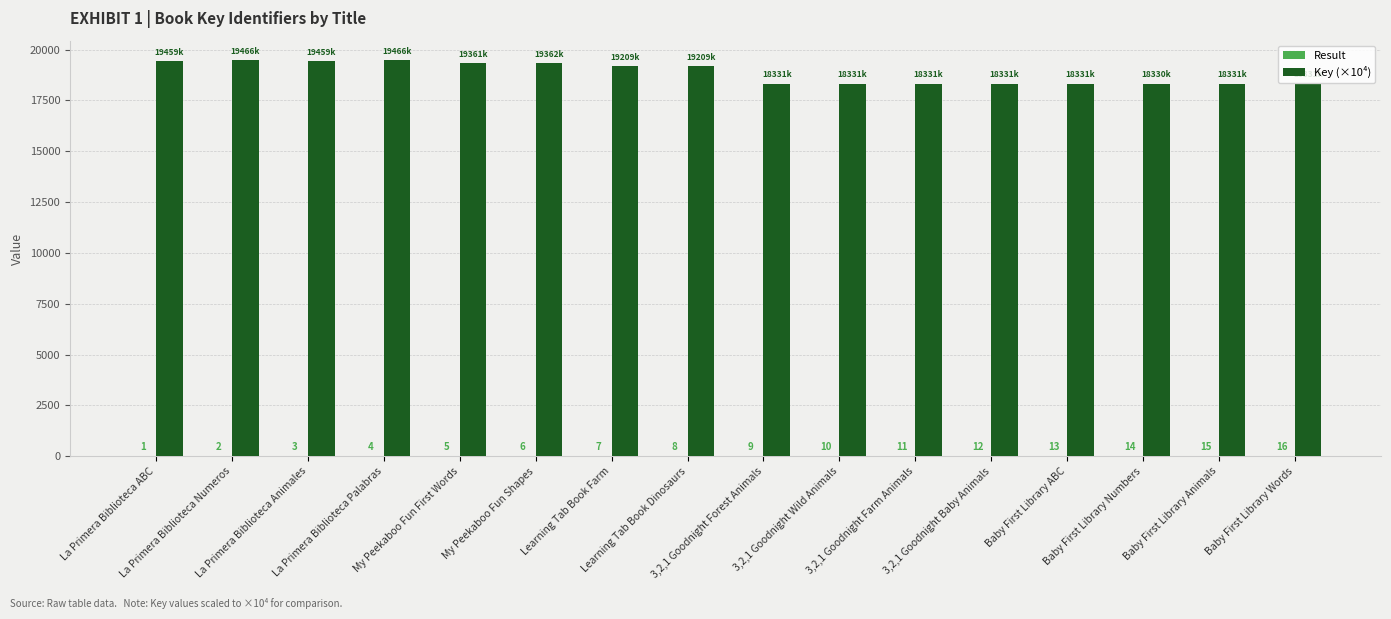

What is the greatest value displayed?

19466.4